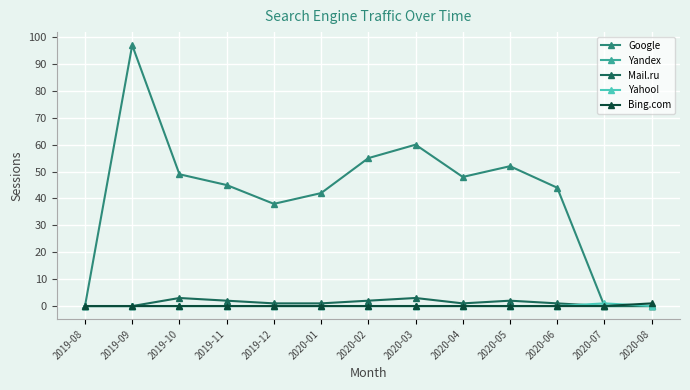

How many data points does each series have?

13